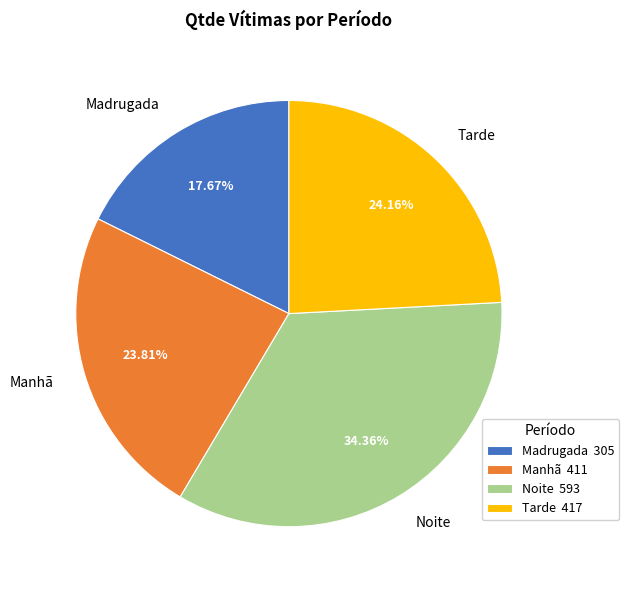

Which category has the smallest portion of the pie?

Madrugada